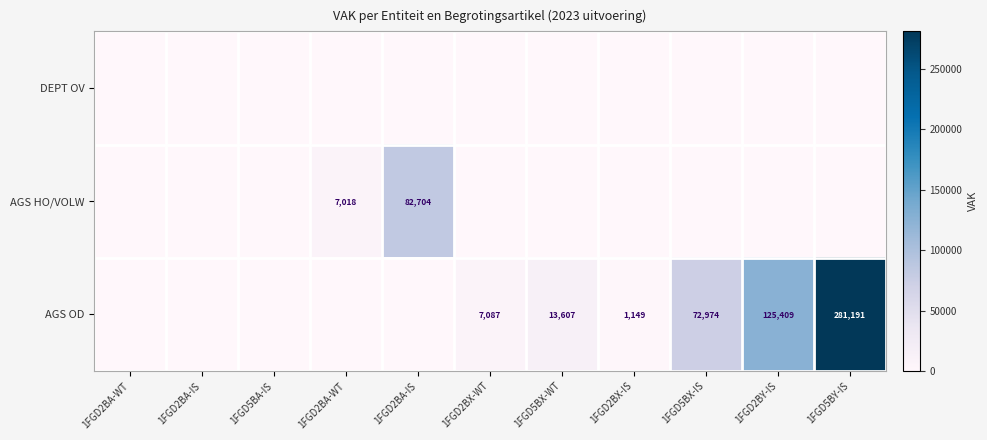

Rank the series by their maximum value, from lowest to highest.

DEPT OV, AGS HO/VOLW, AGS OD